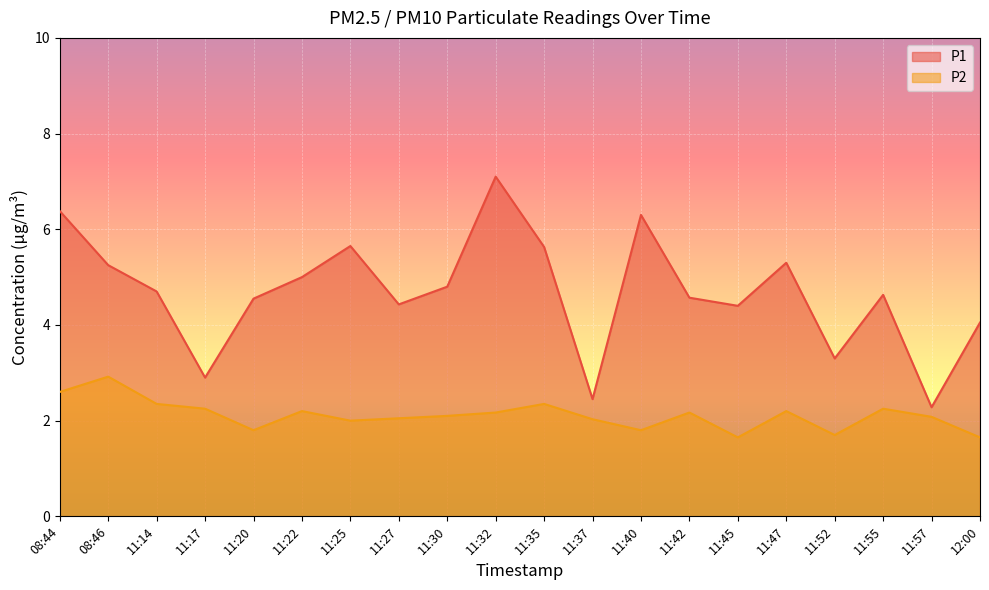

What is the sum of the P1 values at 11:17 and 11:22?

7.9